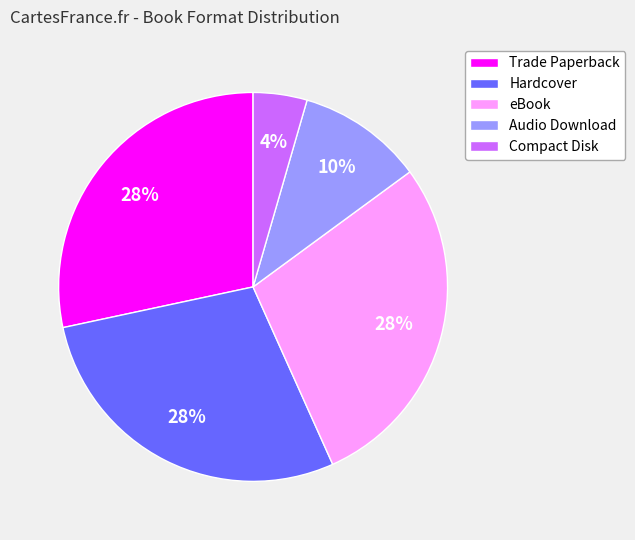

True or false: Compact Disk accounts for 4% of the total.

True